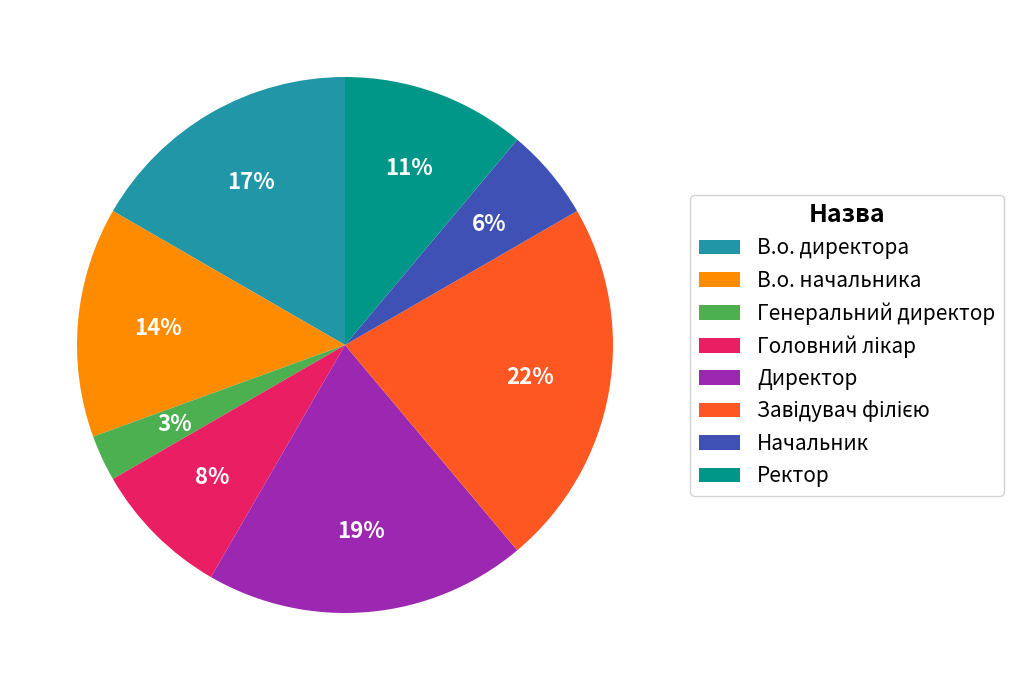

The В.о. начальника slice represents 3% of the pie. True or false?

False